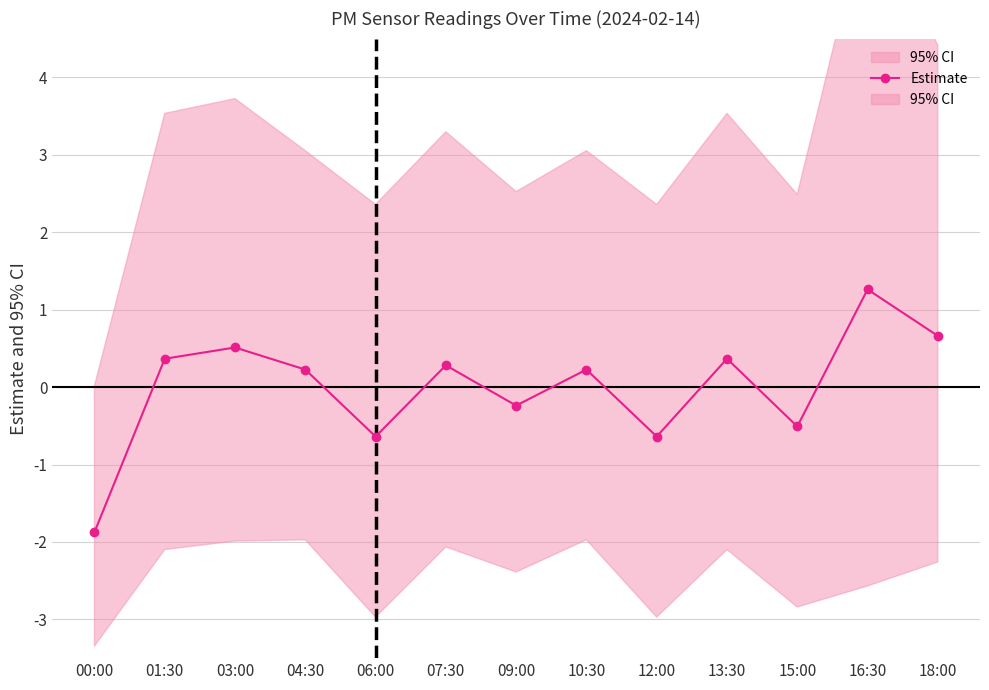

What is the change in value from 07:30 to 12:00?

-0.9